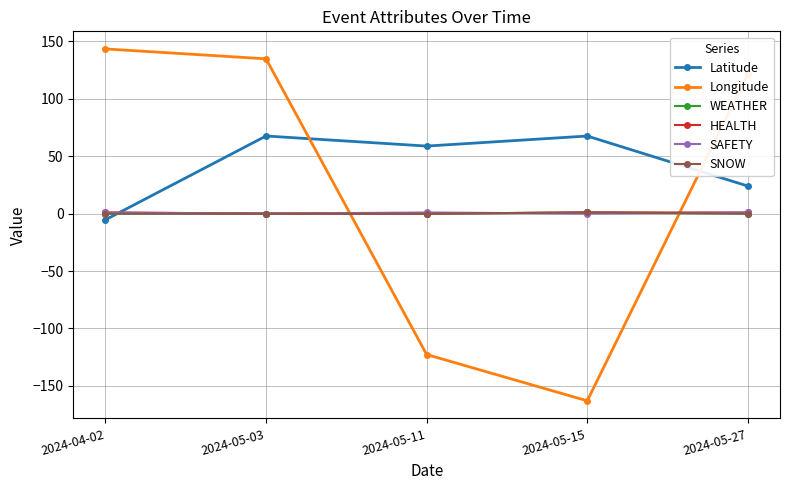

Is this an area chart (filled region under the line)?

No